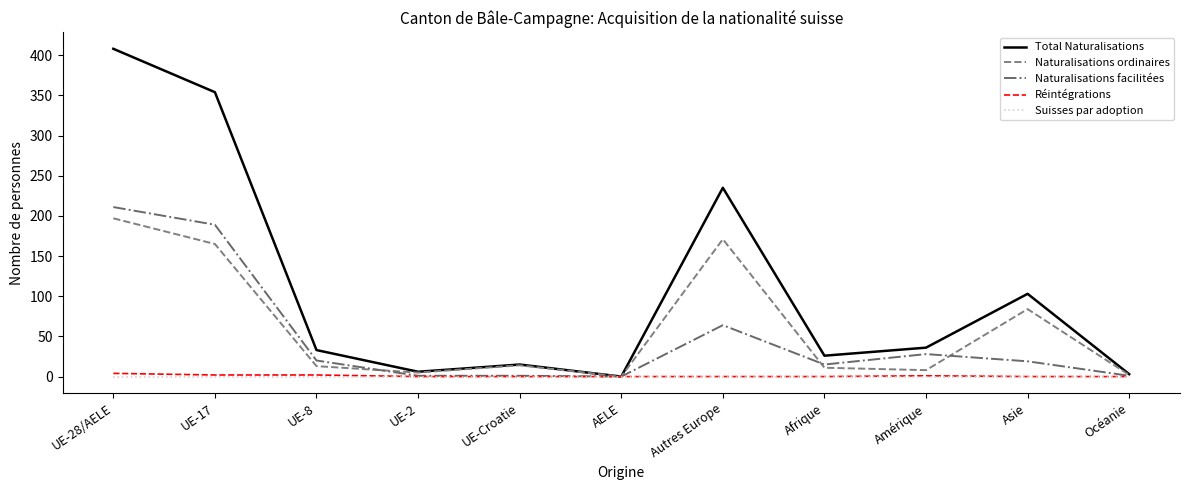

At which category is the sum across all series the highest?

UE-28/AELE